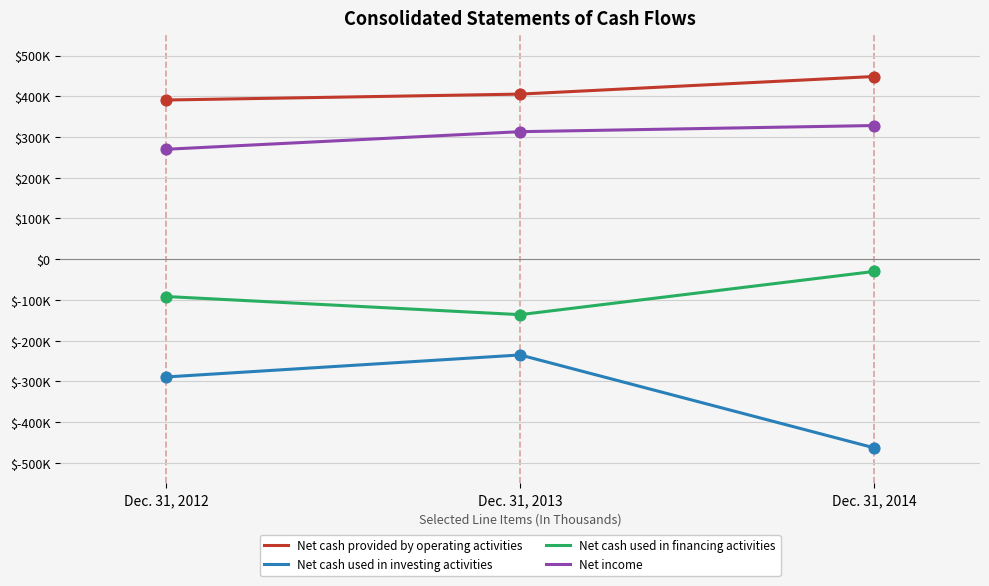

At which category is the sum across all series the highest?

Dec. 31, 2013